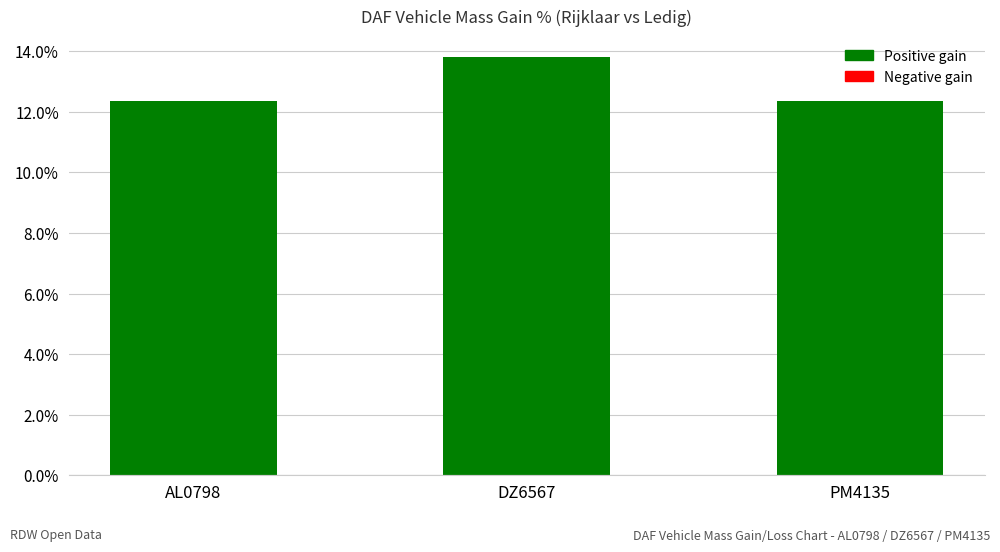

What is the label of the 2nd bar from the left?

DZ6567